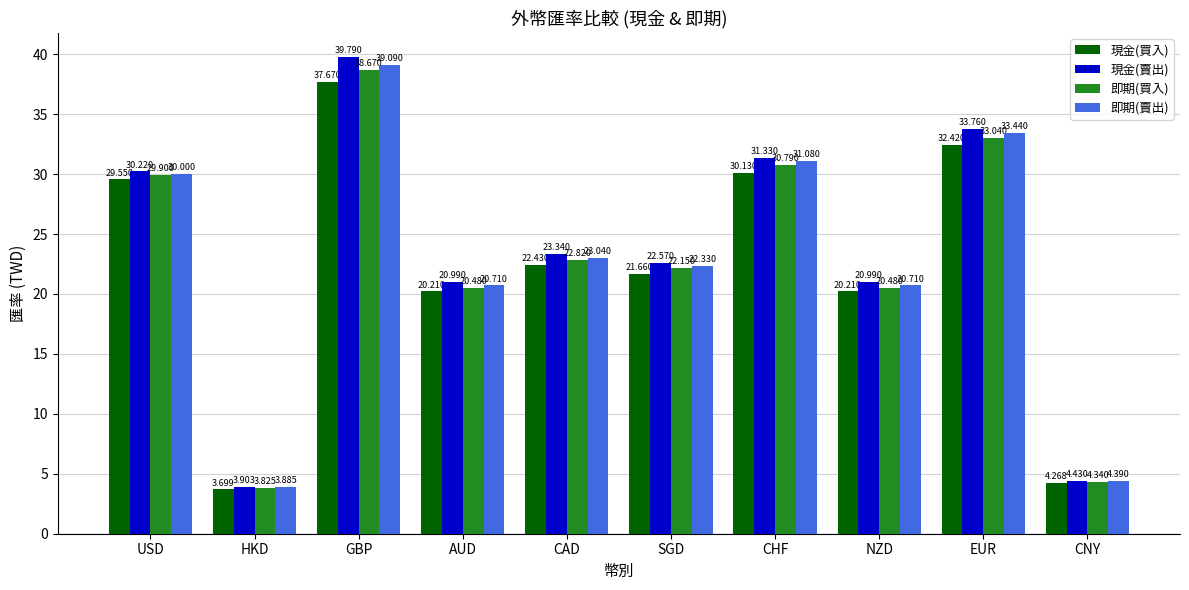

Is the value of 現金(賣出) at USD greater than the value of 即期(買入) at USD?

Yes